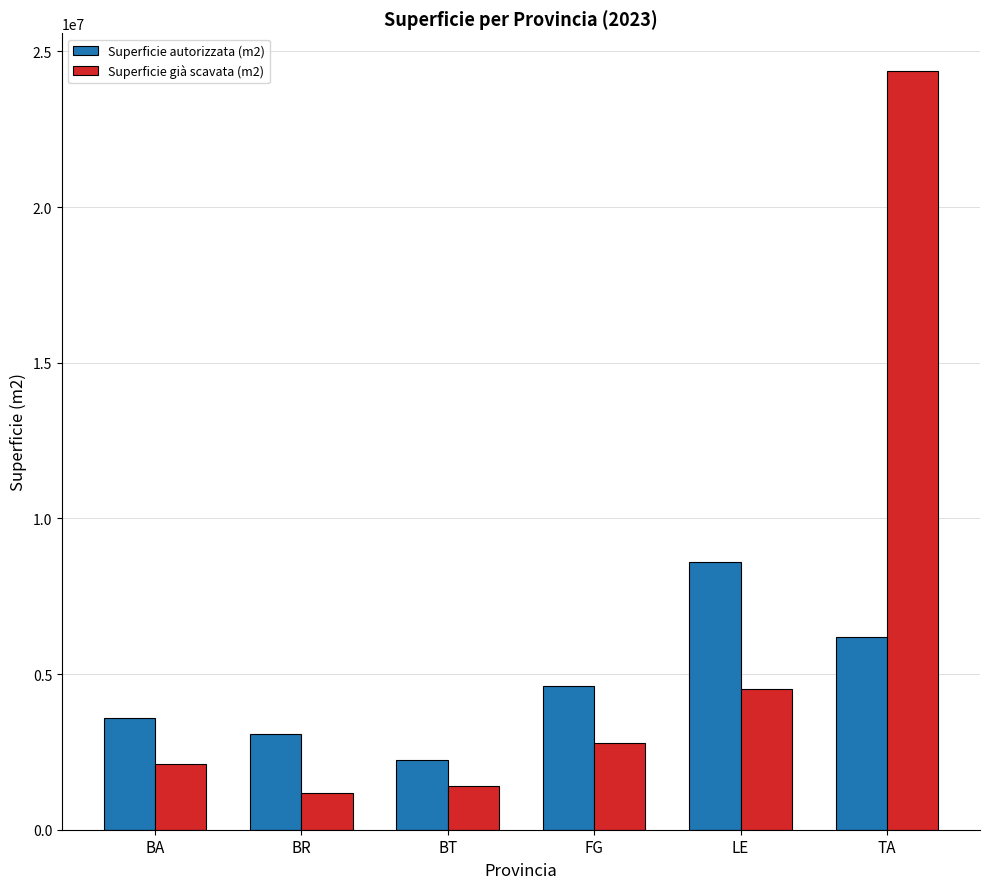

What is the value of the Superficie già scavata (m2) bar at the 1st from the left?

2116724.0